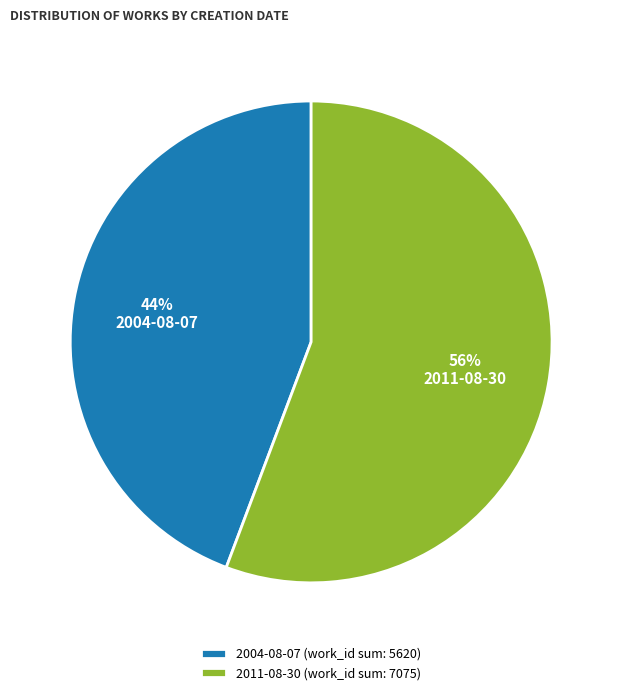

Does 2004-08-07 account for over 50% of the chart?

No